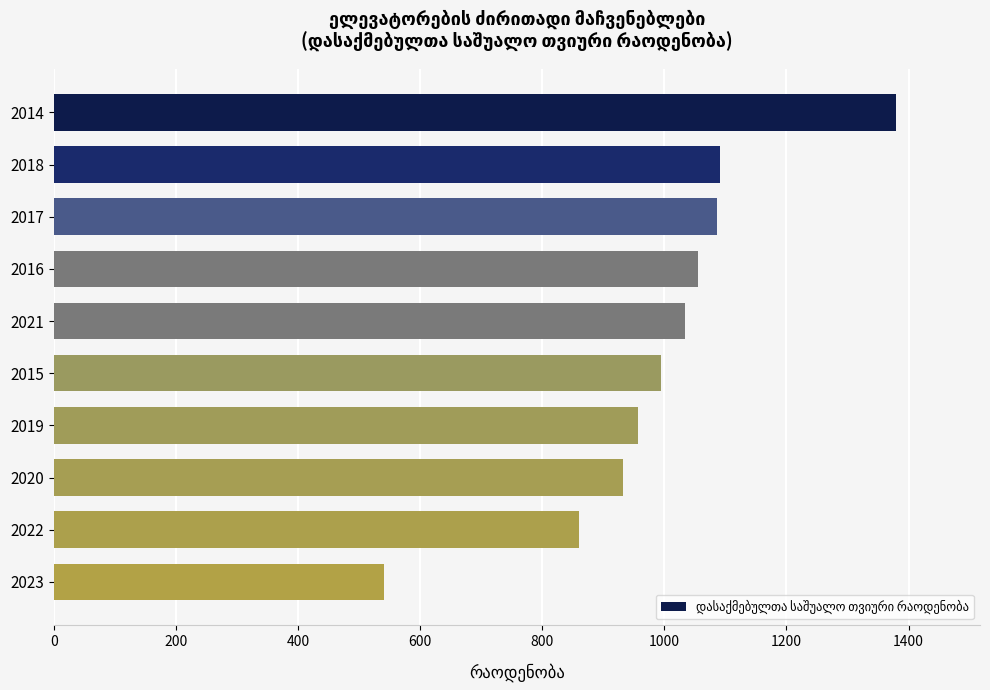

Approximately how many times larger is the value at 2018 compared to 2020?

1.2